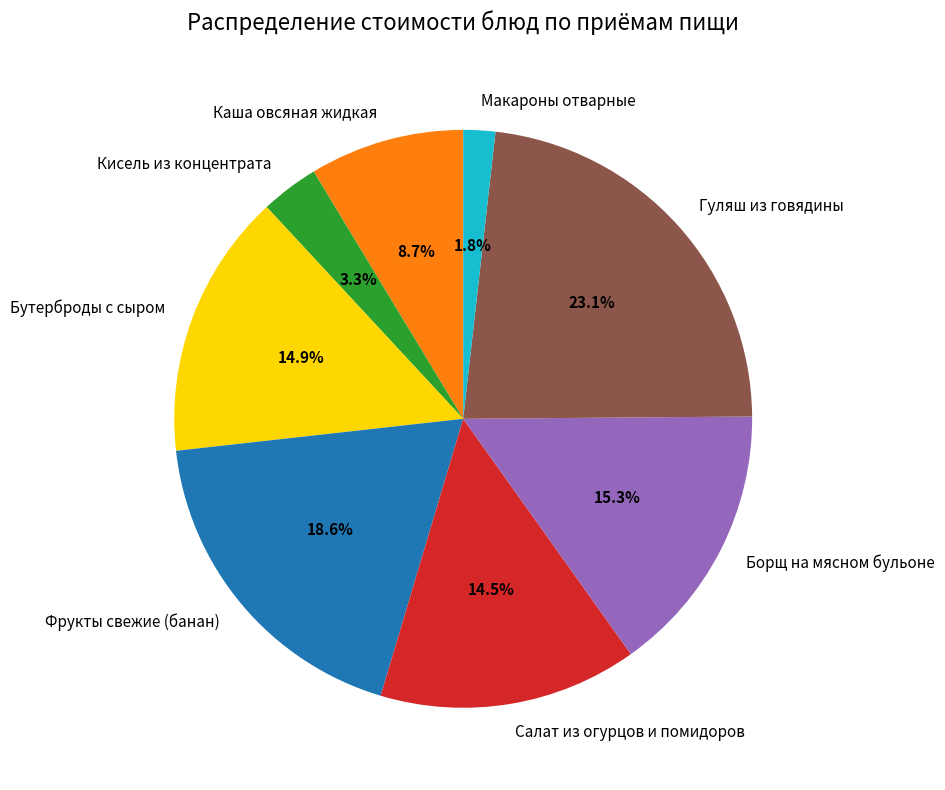

Between Кисель из концентрата and Гуляш из говядины, which is larger?

Гуляш из говядины